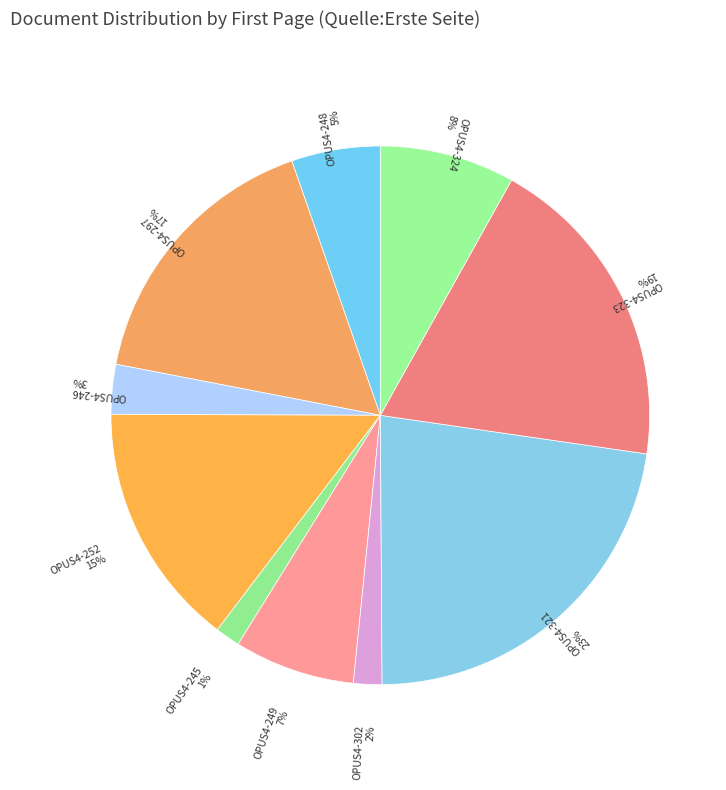

Which category has the biggest portion of the pie?

OPUS4-321